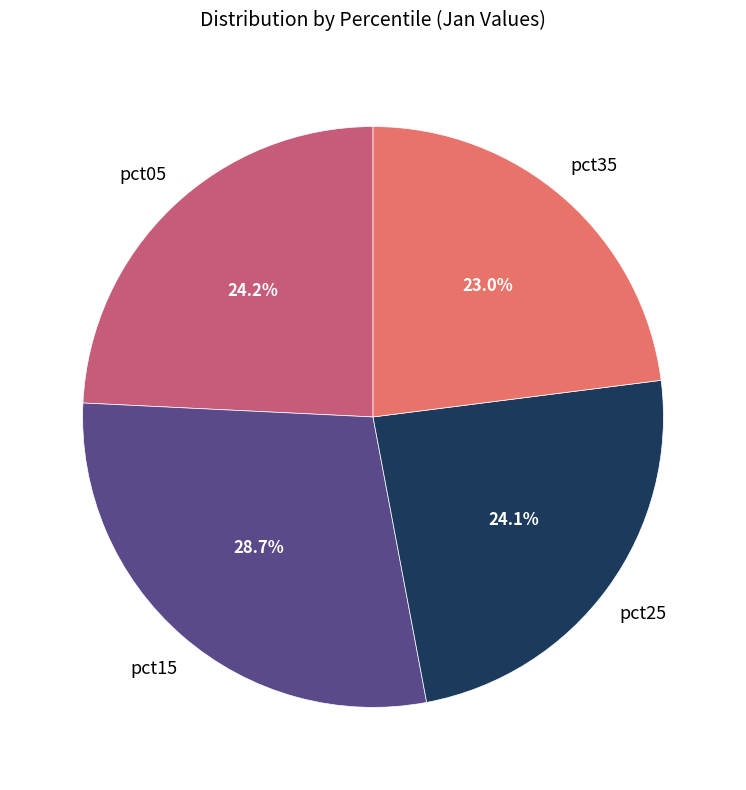

Does any single category account for the majority?

No